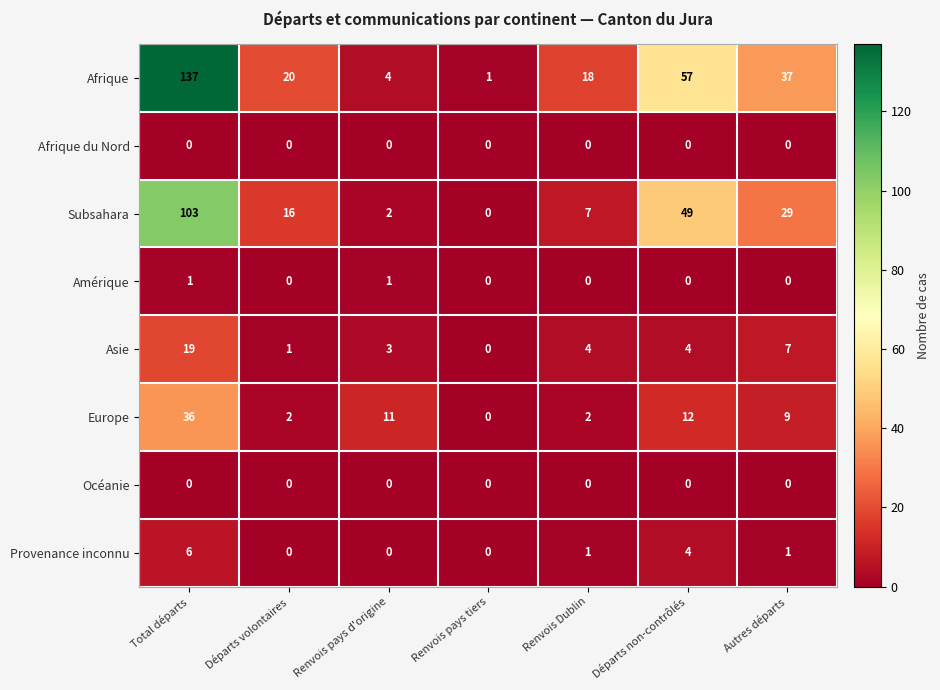

How many values in the Afrique series are below 20?

3